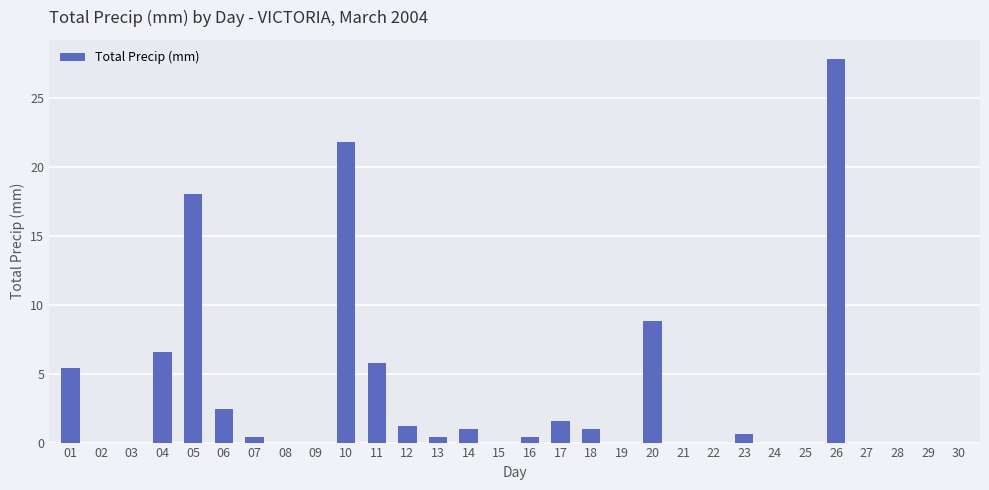

Reading left to right, what are all the values shown in this chart?

01=5.4	02=0.0	03=0.0	04=6.6	05=18.0	06=2.4	07=0.4	08=0.0	09=0.0	10=21.8	11=5.8	12=1.2	13=0.4	14=1.0	15=0.0	16=0.4	17=1.6	18=1.0	19=0.0	20=8.8	21=0.0	22=0.0	23=0.6	24=0.0	25=0.0	26=27.8	27=0.0	28=0.0	29=0.0	30=0.0